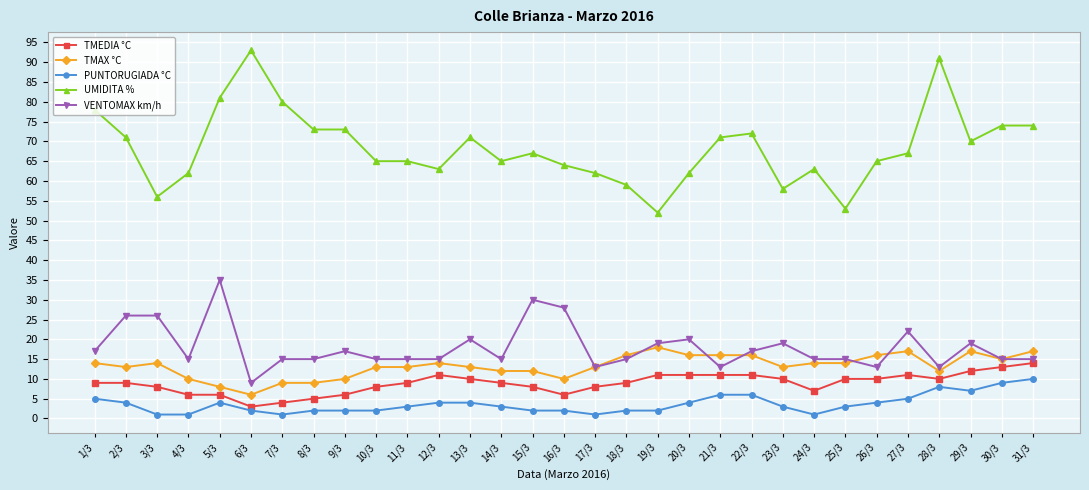

What is the label of the 6th point from the right?

26/3